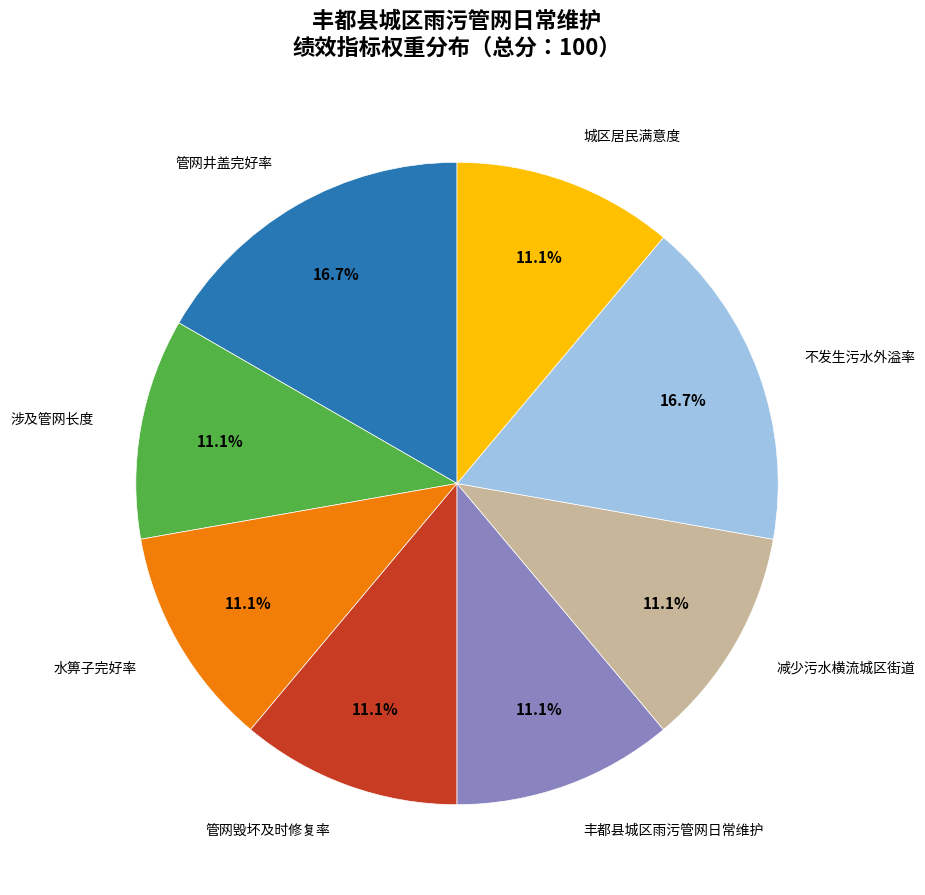

Is there any slice that represents more than half of the pie?

No